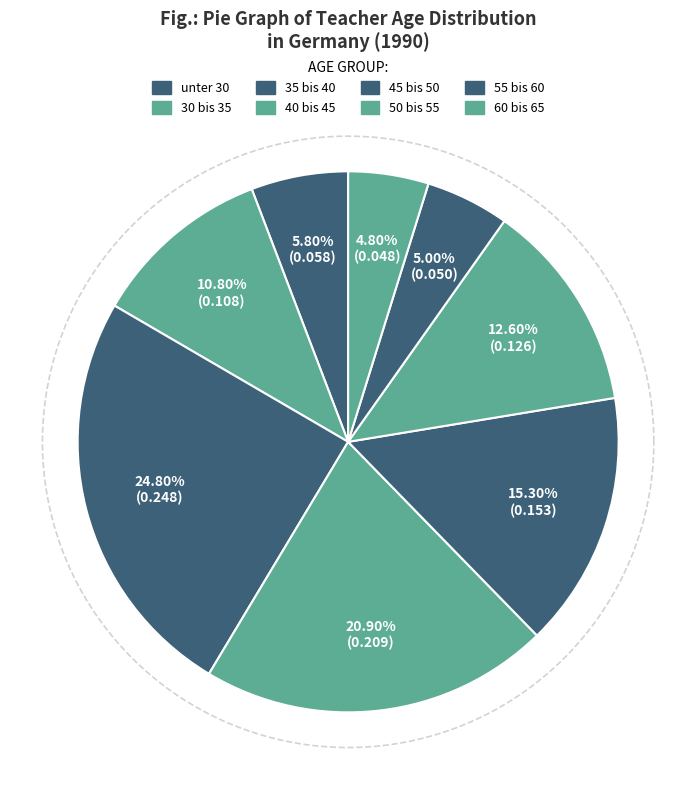

What percentage is the 35 bis 40 slice, to the nearest percent?

25%